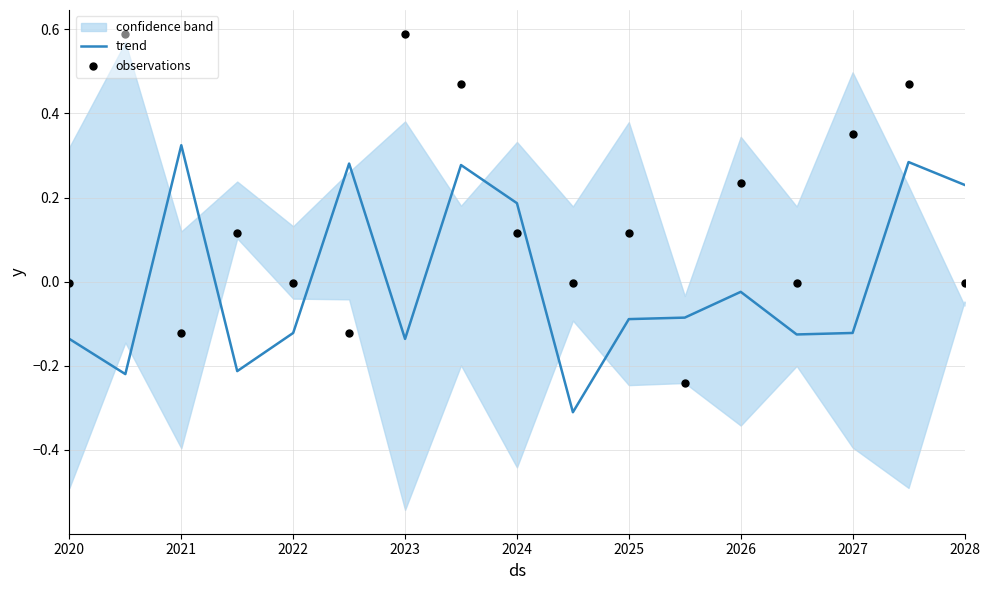

At which label does trend first exceed 0?

2021